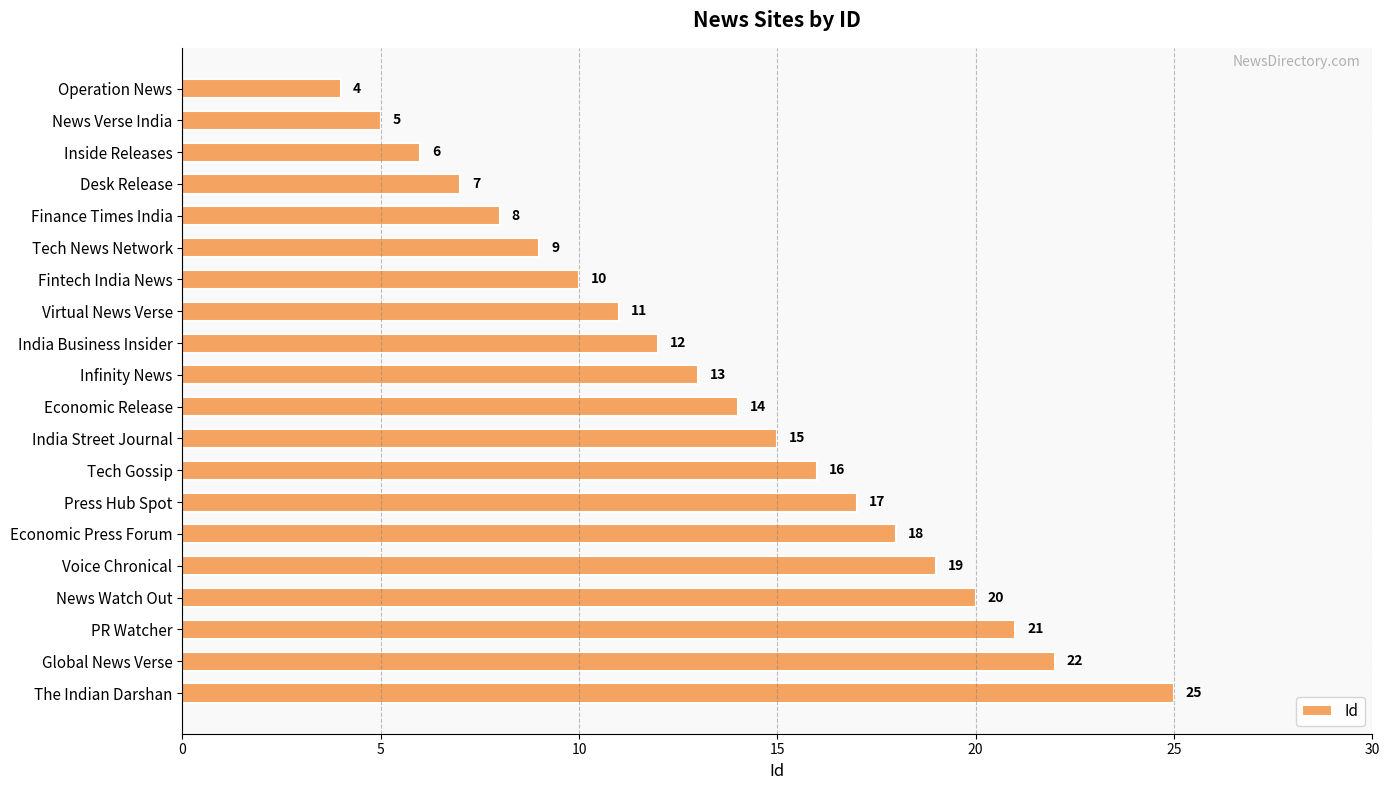

The value at India Business Insider is 6. True or false?

False